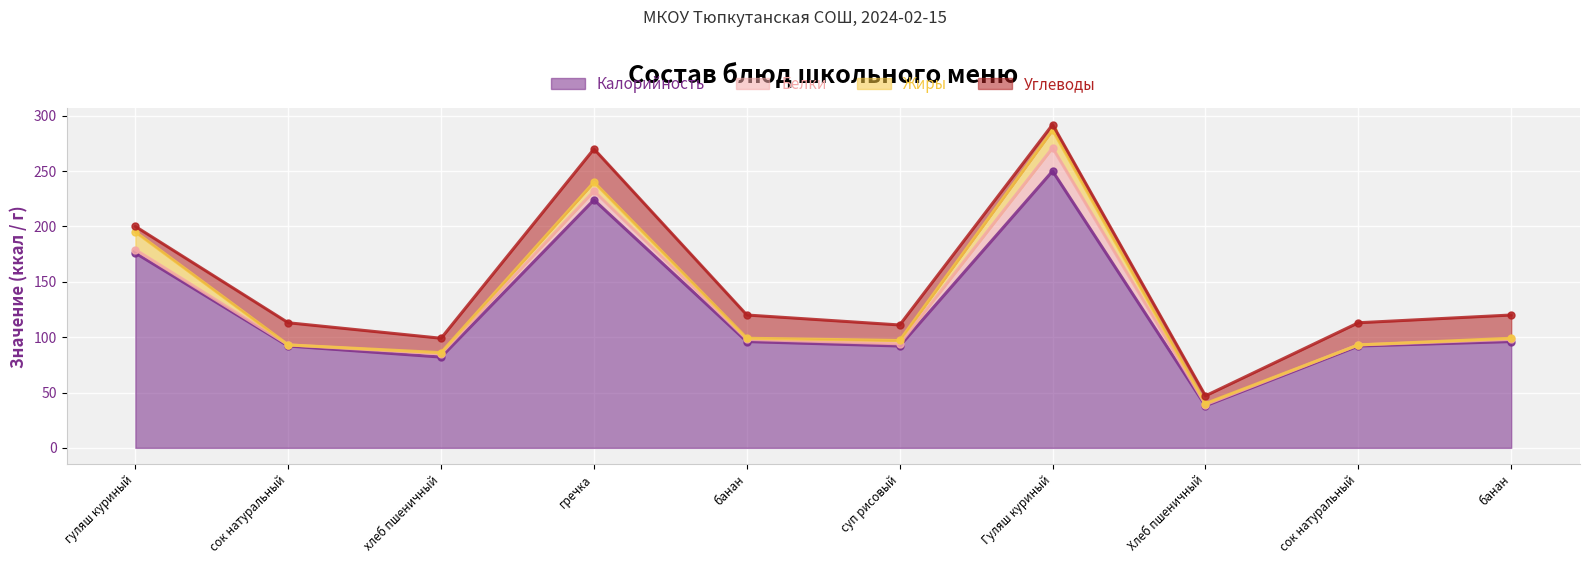

What is the label of the 3rd point from the right?

Хлеб пшеничный